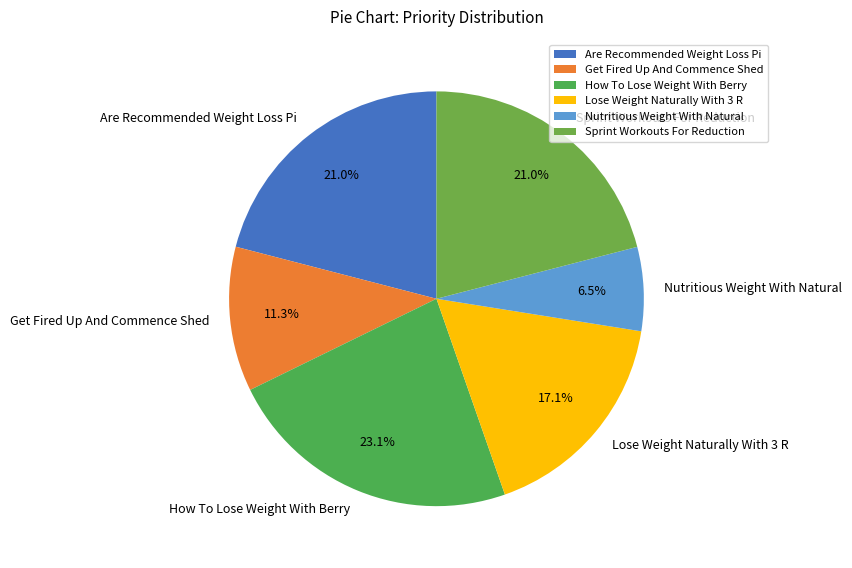

What is the largest slice in the pie chart?

How To Lose Weight With Berry